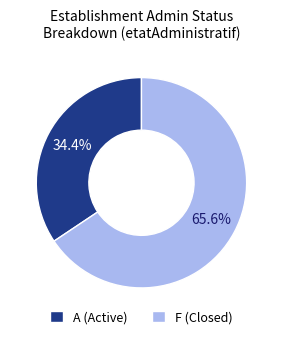

Approximately how many times larger is the value at A (Active) compared to F (Closed)?

0.5